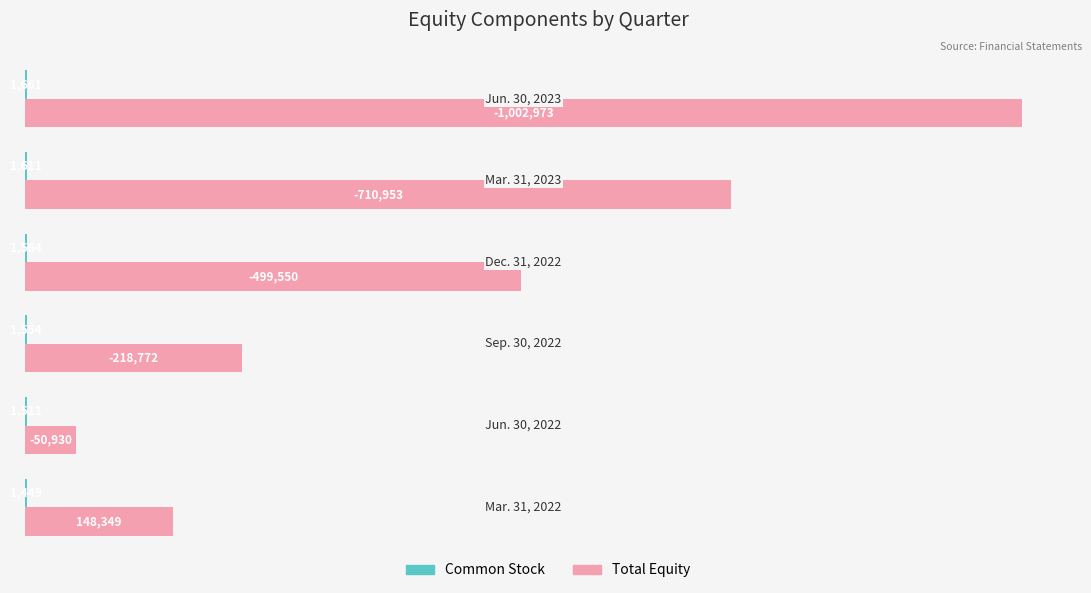

What is the greatest value displayed?

1002973